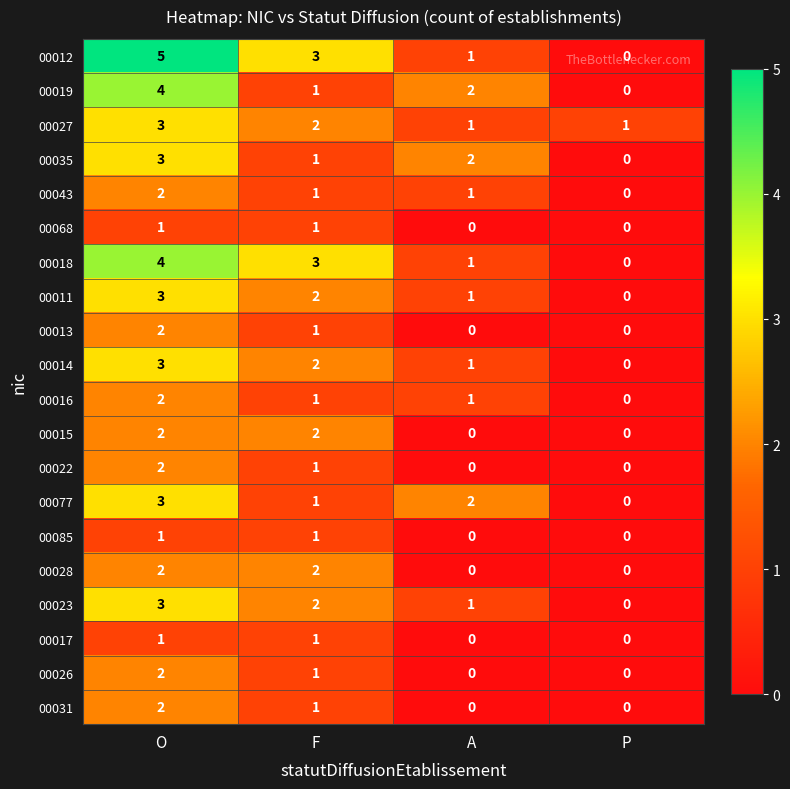

The 00031 series shows 0 at O. True or false?

False